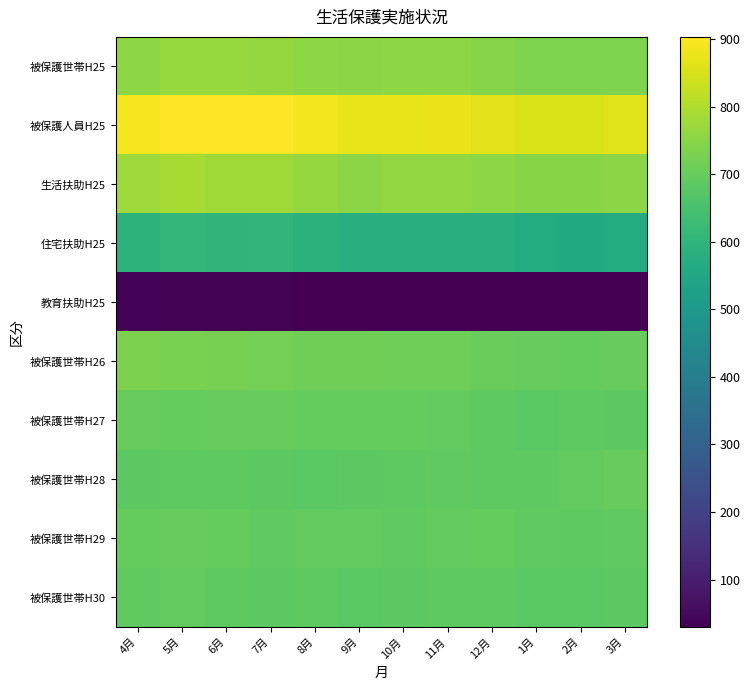

Reading left to right, transcribe all the data shown in this chart.

被保護世帯H25: 4月=755	5月=768	6月=768	7月=764	8月=755	9月=752	10月=754	11月=753	12月=744	1月=733	2月=733	3月=734
被保護人員H25: 4月=890	5月=903	6月=901	7月=902	8月=886	9月=875	10月=875	11月=876	12月=865	1月=853	2月=855	3月=860
生活扶助H25: 4月=775	5月=788	6月=777	7月=779	8月=764	9月=750	10月=763	11月=763	12月=753	1月=747	2月=749	3月=750
住宅扶助H25: 4月=593	5月=609	6月=602	7月=606	8月=591	9月=577	10月=577	11月=577	12月=576	1月=566	2月=561	3月=567
教育扶助H25: 4月=37	5月=36	6月=36	7月=36	8月=33	9月=31	10月=31	11月=32	12月=31	1月=31	2月=30	3月=30
被保護世帯H26: 4月=731	5月=729	6月=723	7月=721	8月=715	9月=714	10月=710	11月=712	12月=703	1月=700	2月=698	3月=700
被保護世帯H27: 4月=699	5月=698	6月=699	7月=700	8月=698	9月=698	10月=695	11月=693	12月=688	1月=681	2月=686	3月=683
被保護世帯H28: 4月=683	5月=686	6月=686	7月=683	8月=681	9月=682	10月=687	11月=689	12月=688	1月=687	2月=693	3月=701
被保護世帯H29: 4月=697	5月=699	6月=695	7月=690	8月=692	9月=692	10月=689	11月=692	12月=696	1月=690	2月=686	3月=690
被保護世帯H30: 4月=690	5月=692	6月=687	7月=684	8月=685	9月=678	10月=684	11月=685	12月=686	1月=679	2月=681	3月=683